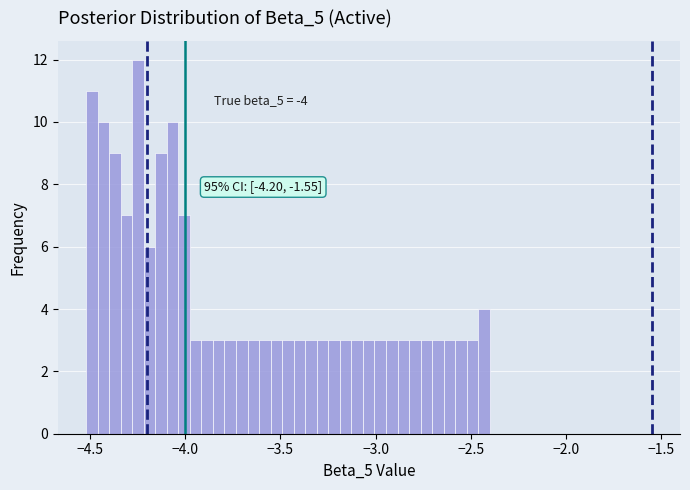

Around what value on the x-axis is the tallest bar? Give the approximate position of its centre, as read against the axis.

-4.25